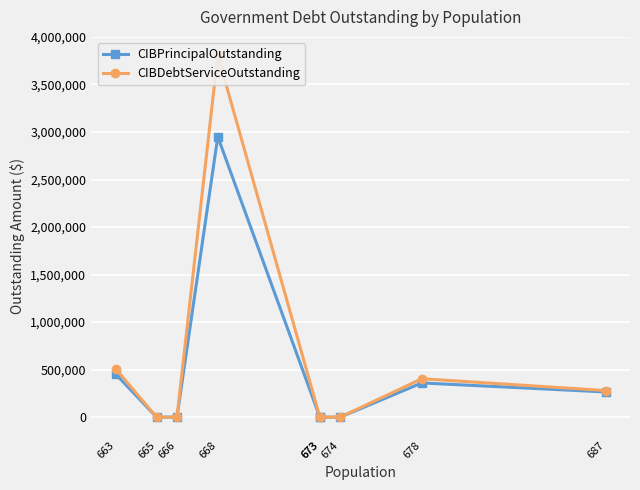

Is it true that CIBDebtServiceOutstanding equals 279905.0 at 687?

True